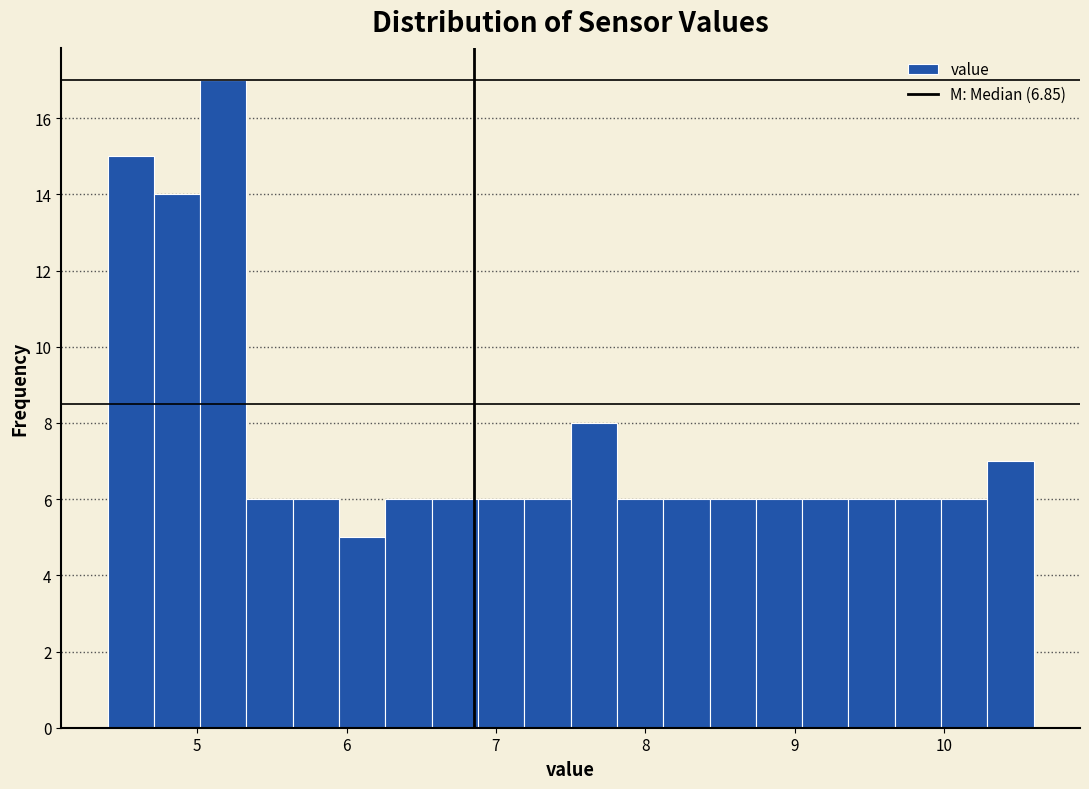

Around what value on the x-axis is the tallest bar? Give the approximate position of its centre, as read against the axis.

5.2